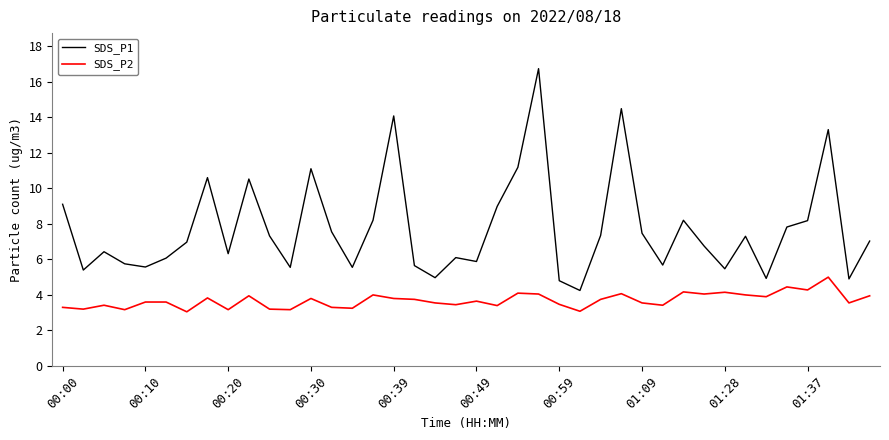

True or false: SDS_P2 and SDS_P1 cross at least once.

False